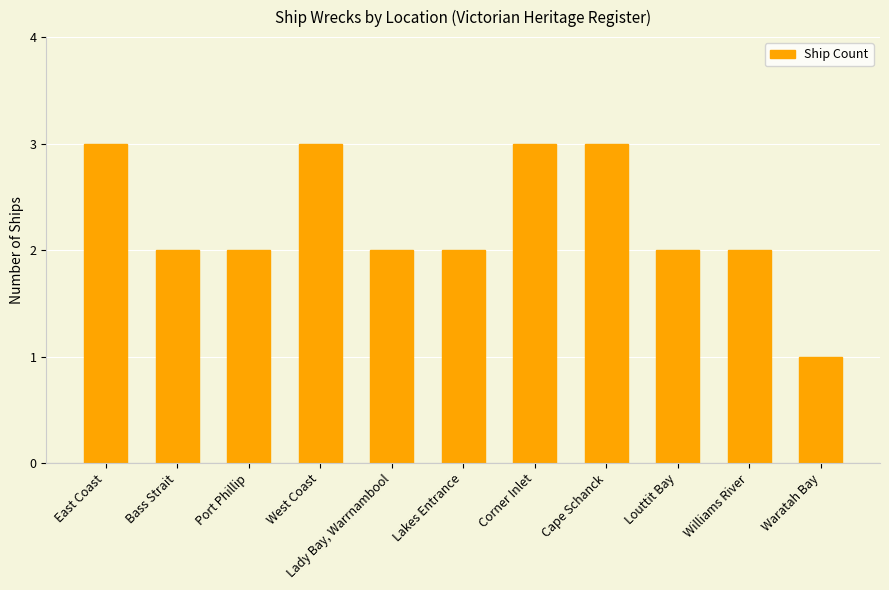

What is the label of the 1st bar from the left?

East Coast